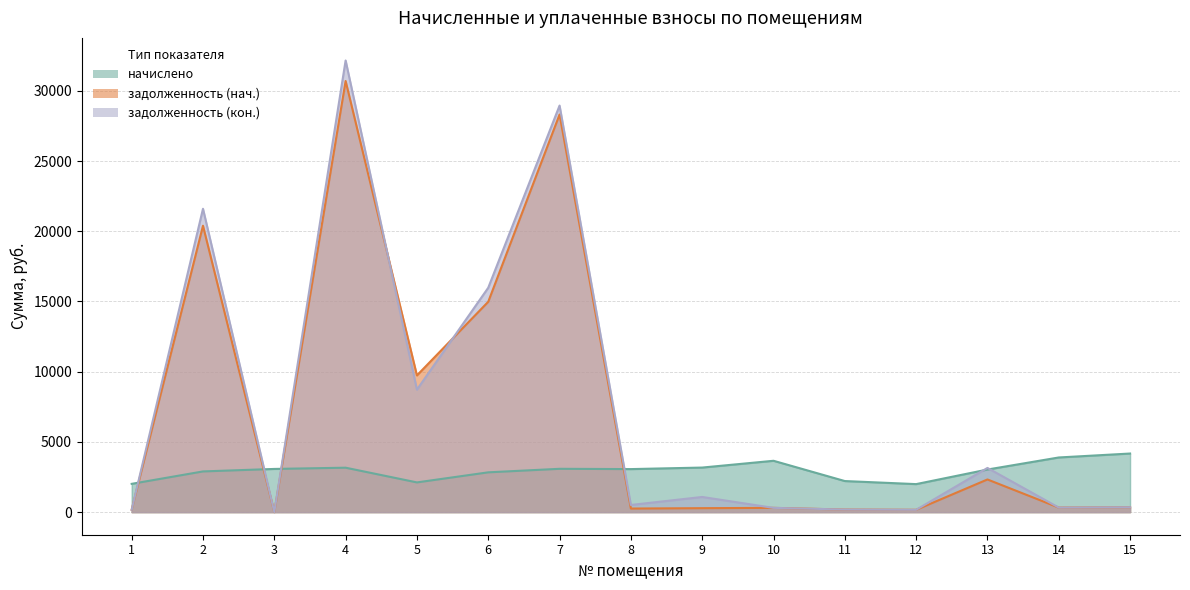

Where is the first local maximum for задолженность (нач.)?

2